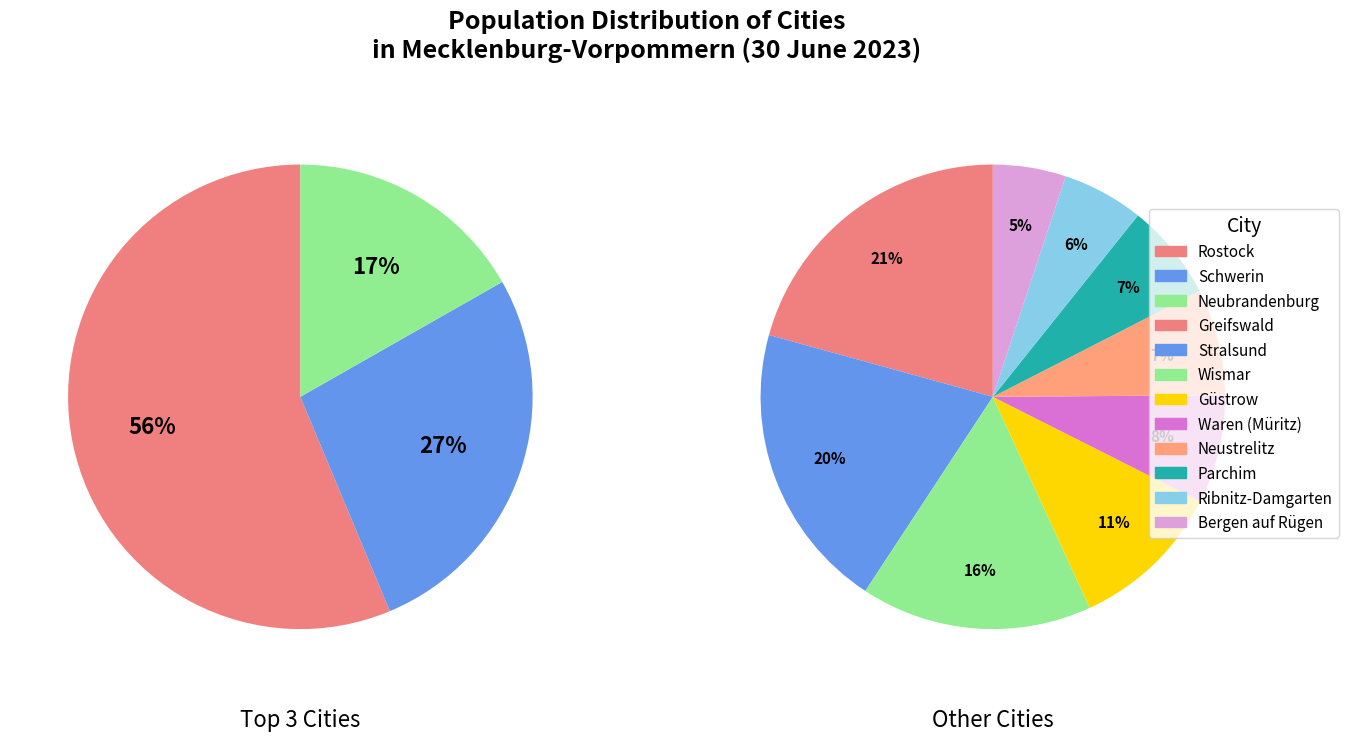

True or false: Ribnitz-Damgarten accounts for 2% of the total.

True